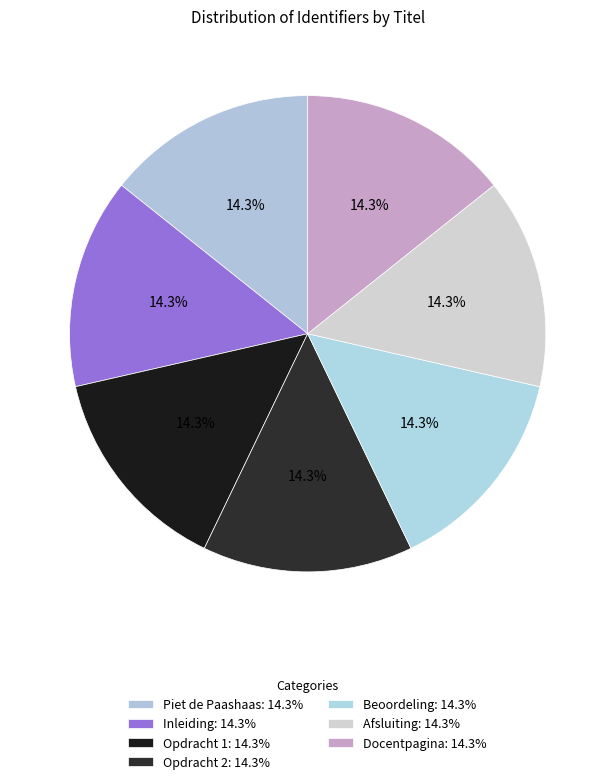

Rank the categories by value from lowest to highest.

Piet de Paashaas, Inleiding, Opdracht 1, Opdracht 2, Beoordeling, Afsluiting, Docentpagina